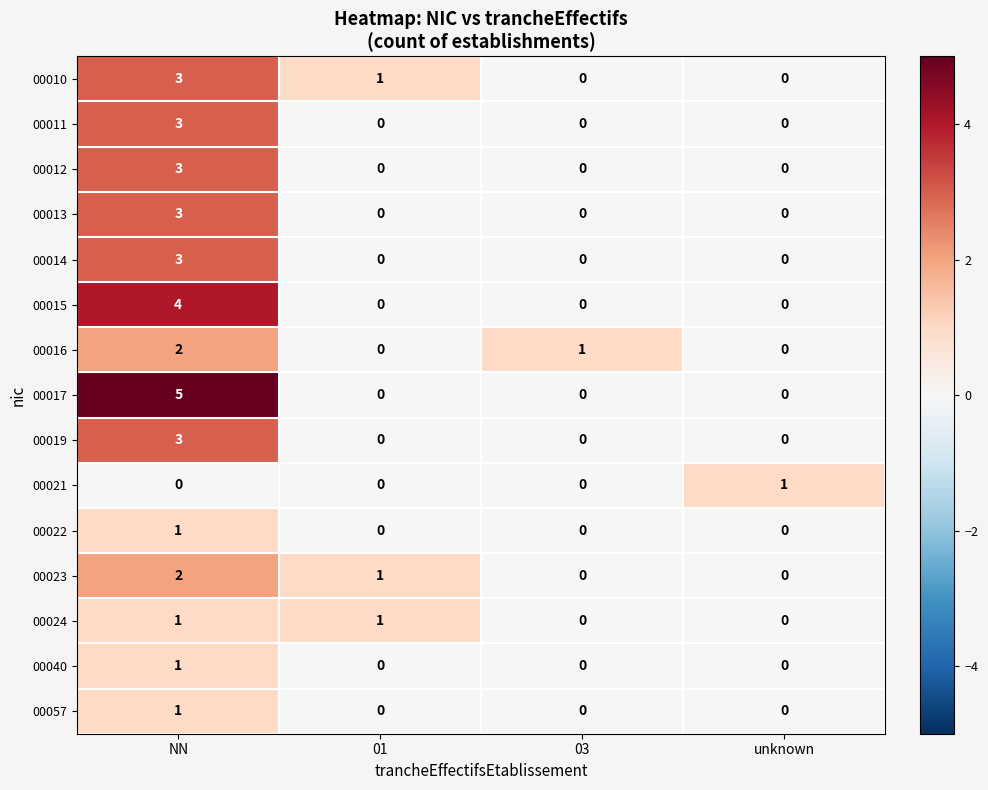

The value of 00017 at 01 is 0. True or false?

True